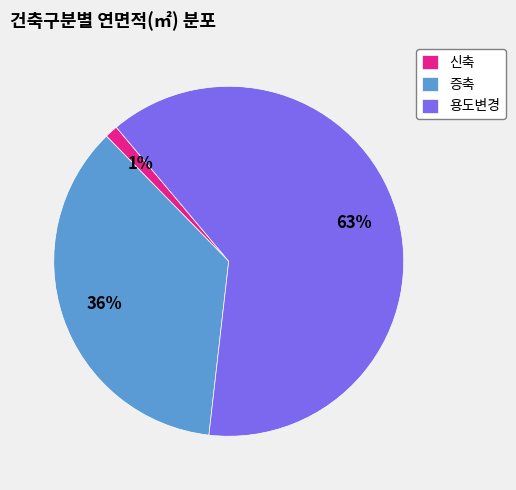

What percentage is the 증축 slice, to the nearest percent?

36%